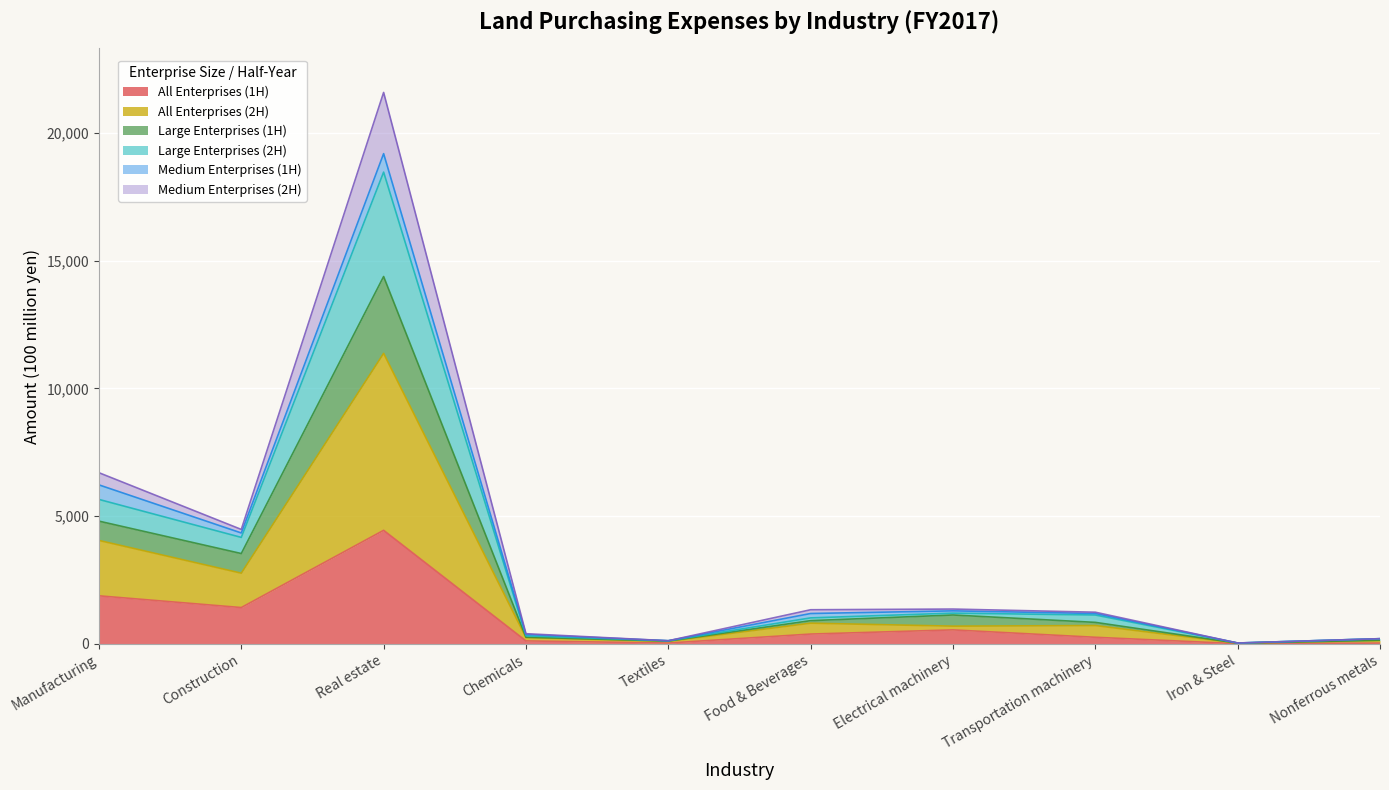

Which category has the highest value in the All Enterprises (1H) series?

Real estate